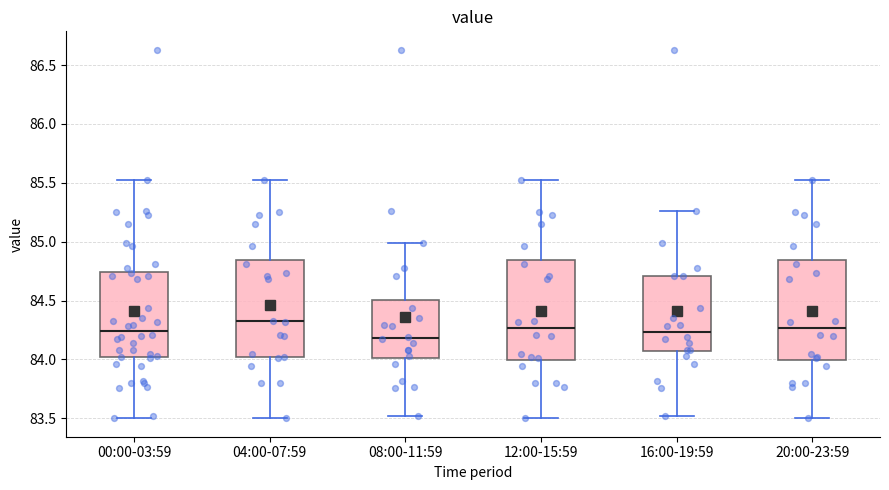

Where does the median line of the box for 16:00-19:59 sit on the y-axis? The values are not printed on the chart, so give them approximately, as read against the axis.

84.25